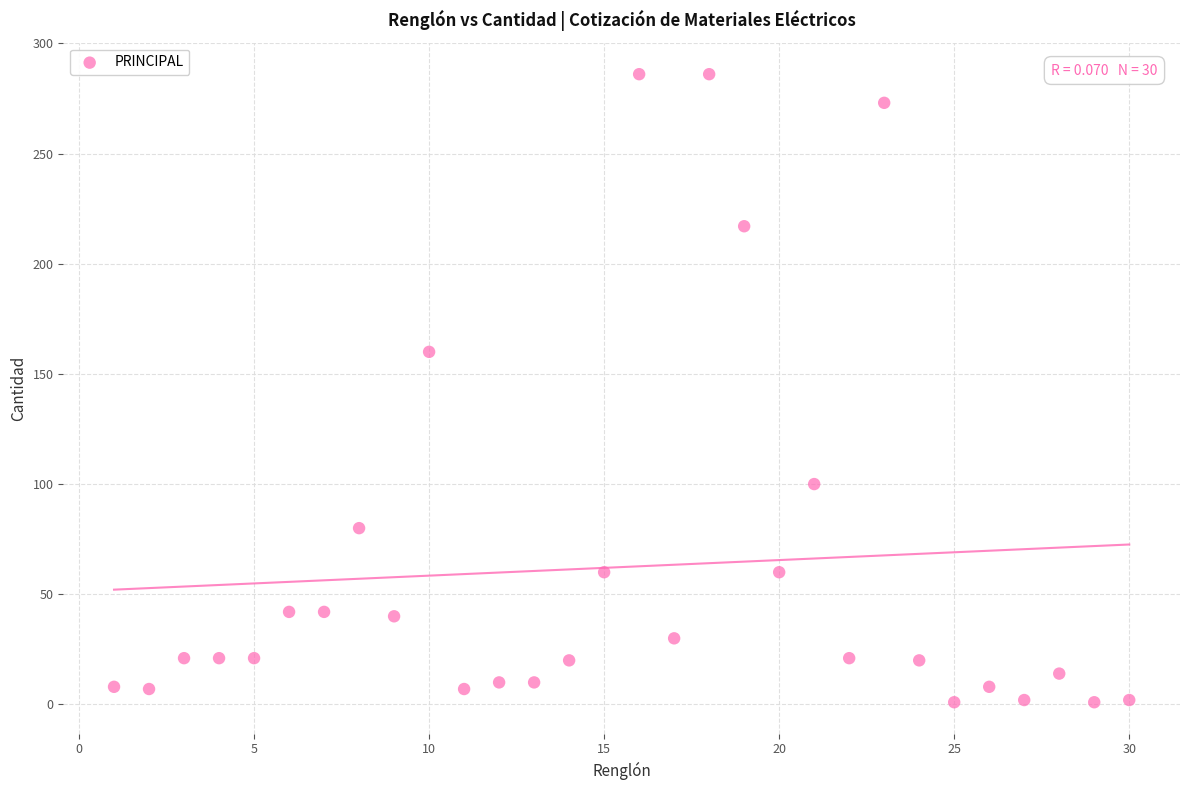

What Y value in the scatter plot is closest to 143?

160